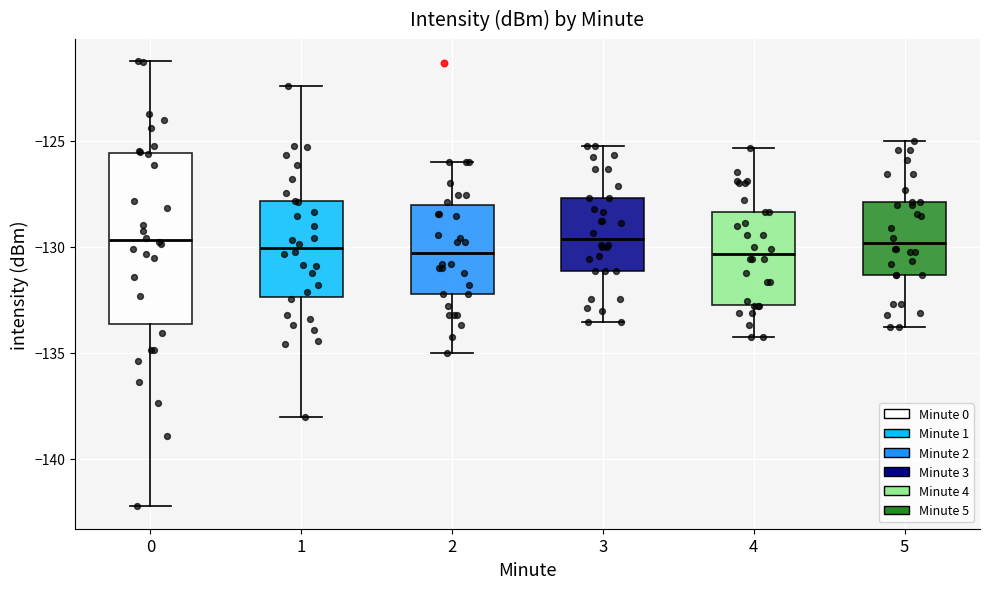

Which box is the tallest, from its lower edge to its upper edge?

0